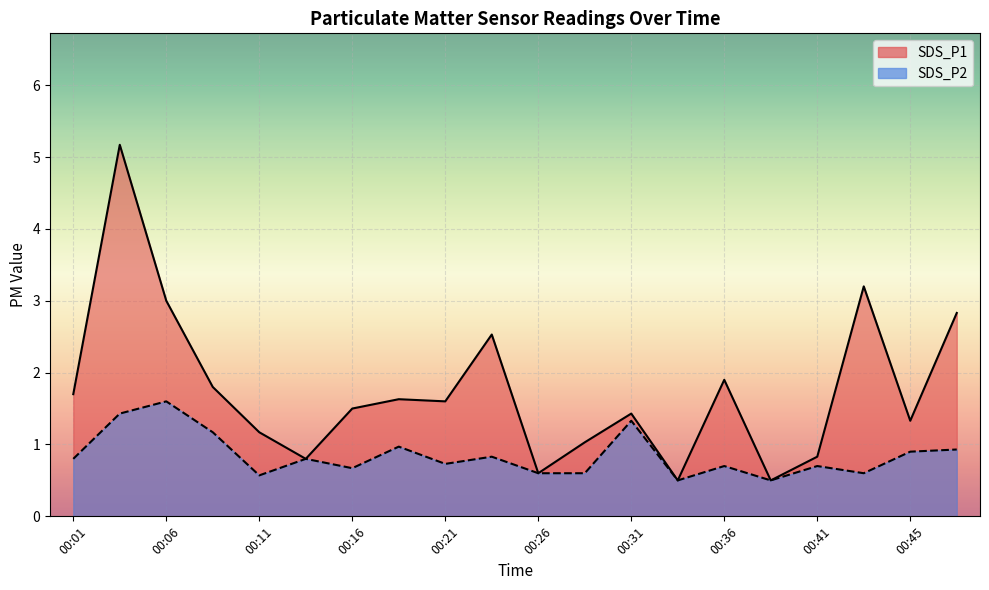

What value does the SDS_P1 series have at 00:23?

2.5